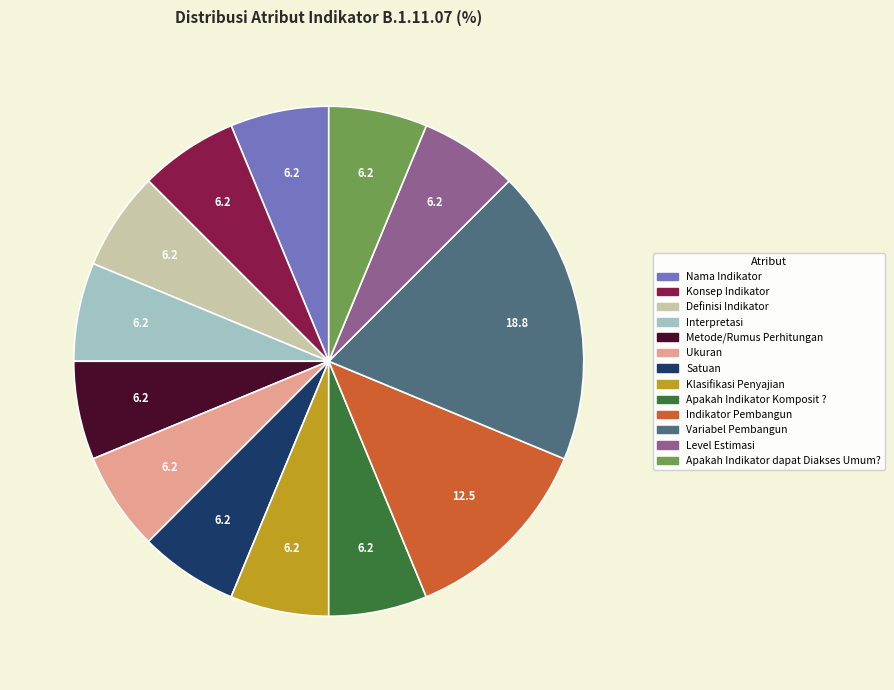

Is the sum of Apakah Indikator Komposit ? and Level Estimasi greater than half?

No